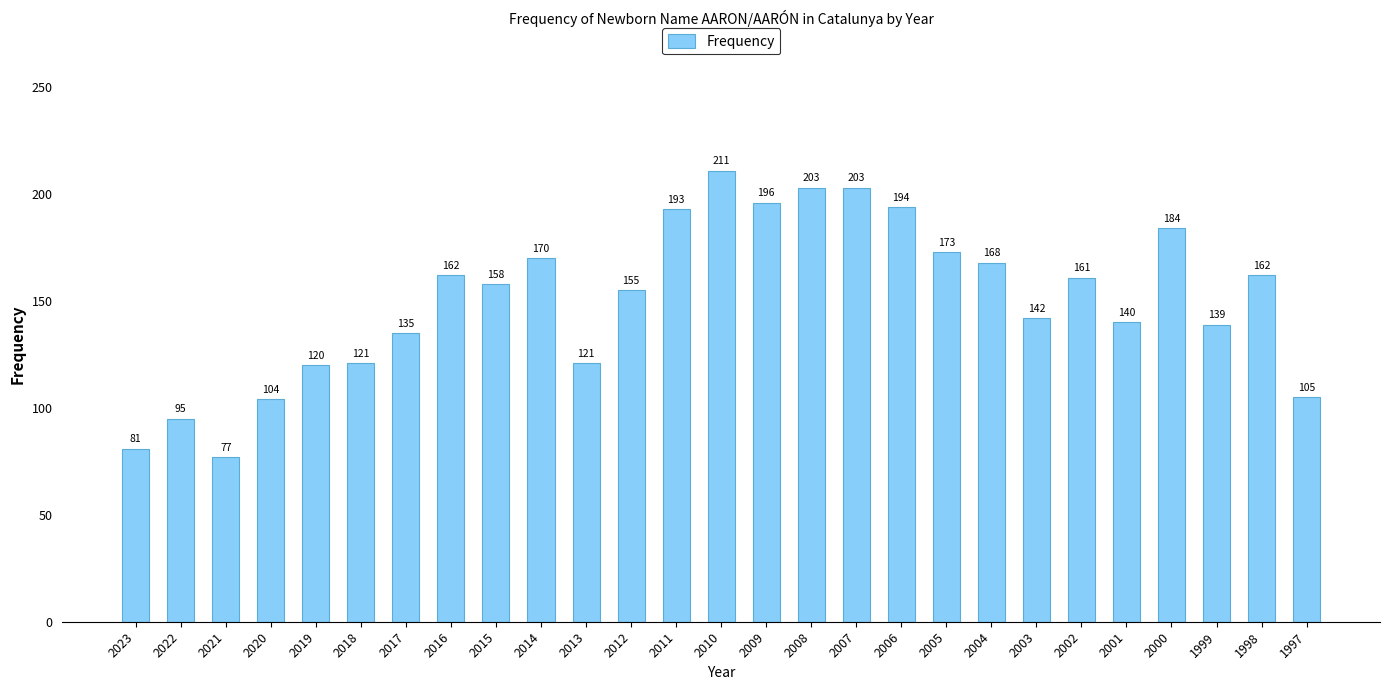

How many bars are there in total?

27